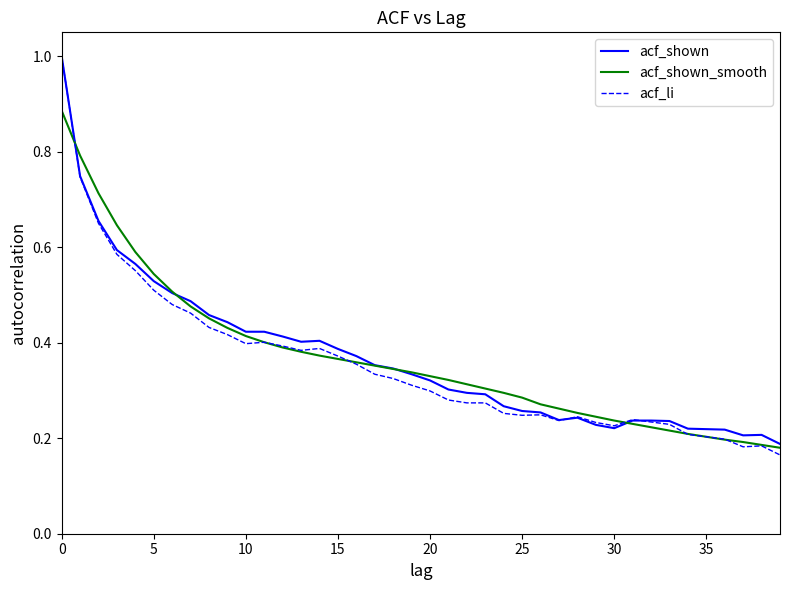

Which series has the largest range (max minus min)?

acf_li